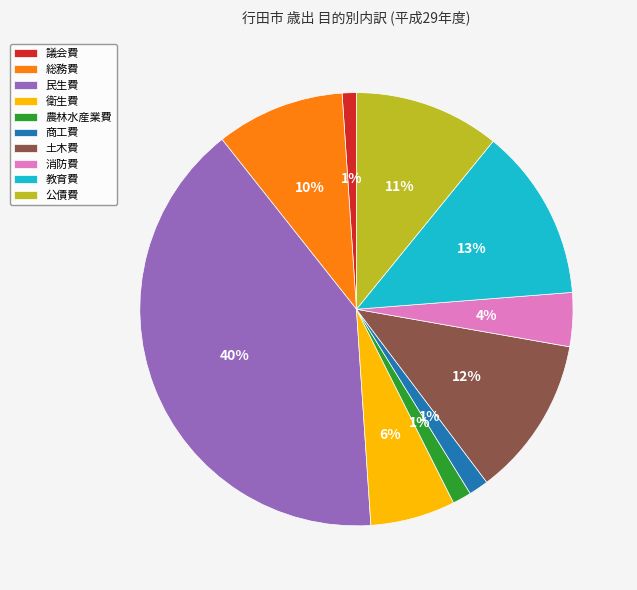

How many slices are in this pie chart?

10